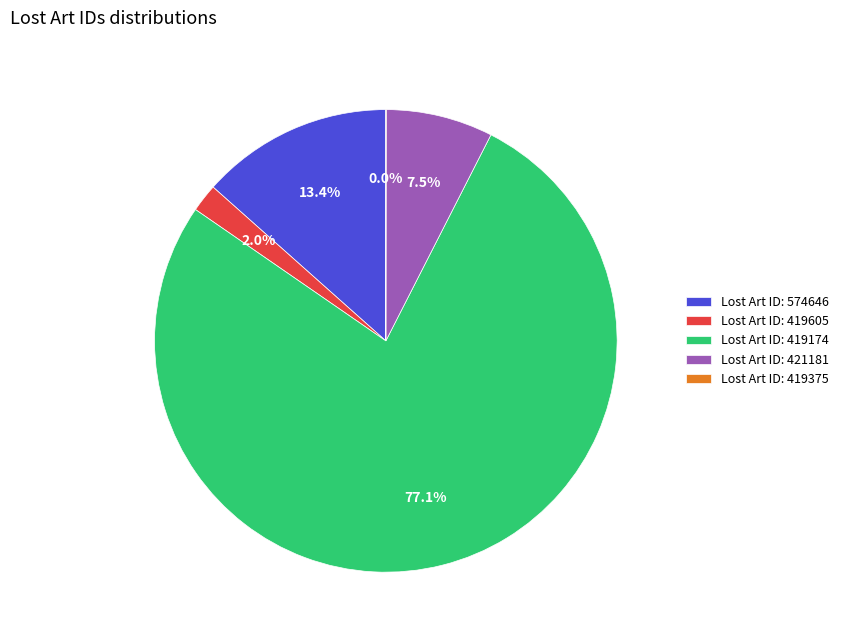

Is Lost Art ID: 574646 the majority of the pie?

No